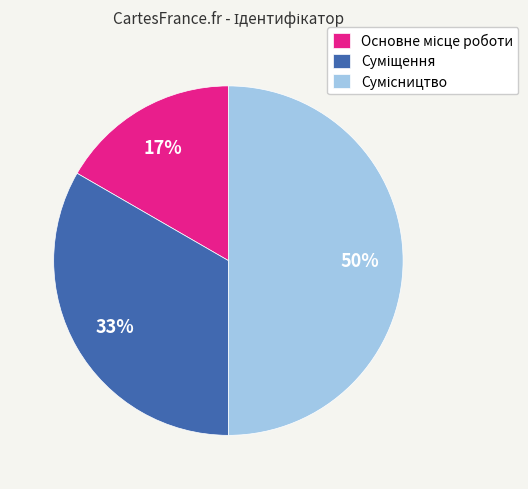

To the nearest percent, what is the difference between the largest and smallest slice percentages?

33%